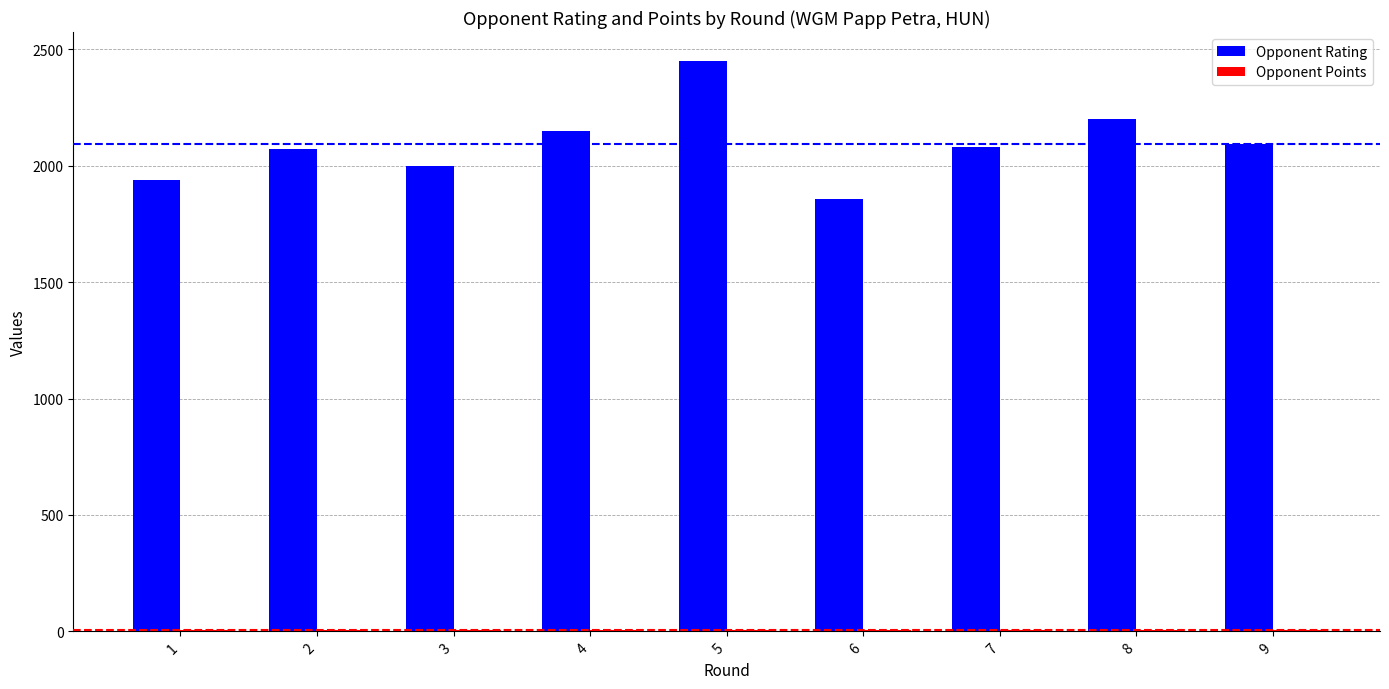

Which series has the largest total across all categories?

Opponent Rating